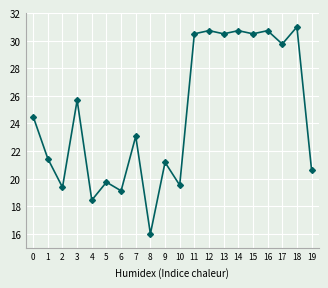

The value at 15 is 30.5. True or false?

True